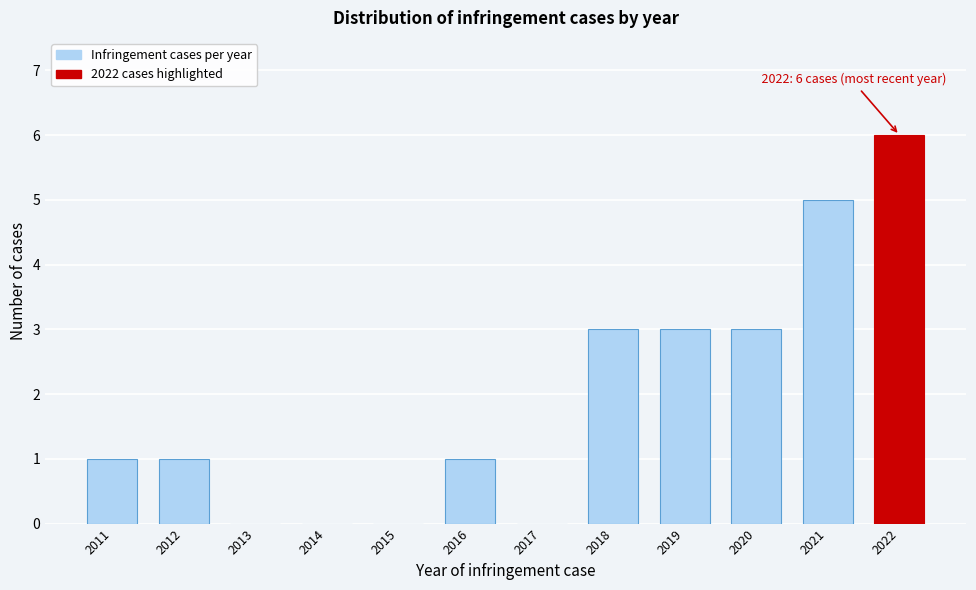

Reading right to left, transcribe all the data shown in this chart.

2022=6	2021=5	2020=3	2019=3	2018=3	2017=0	2016=1	2015=0	2014=0	2013=0	2012=1	2011=1